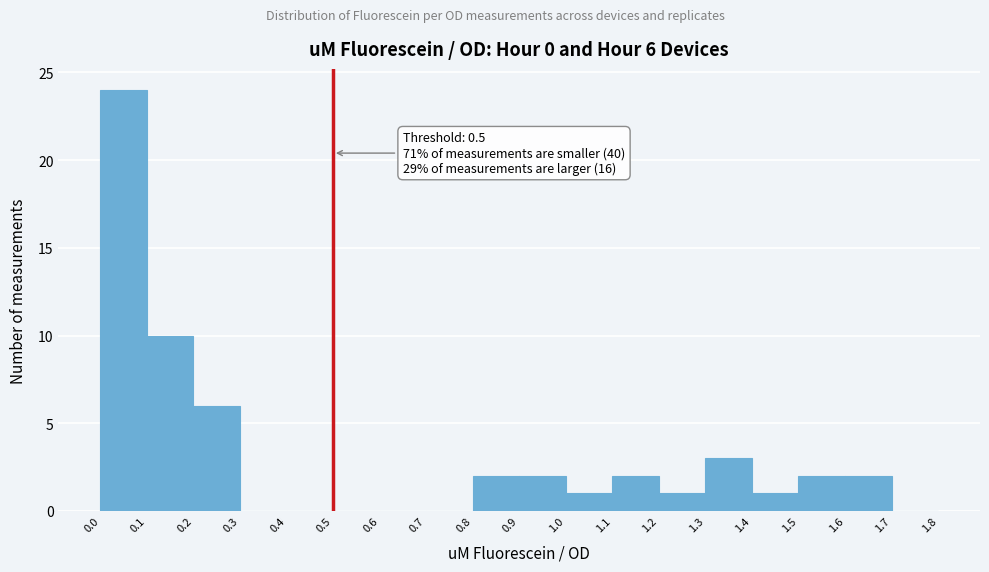

Which range on the x-axis has the tallest bar?

0.0 to 0.1